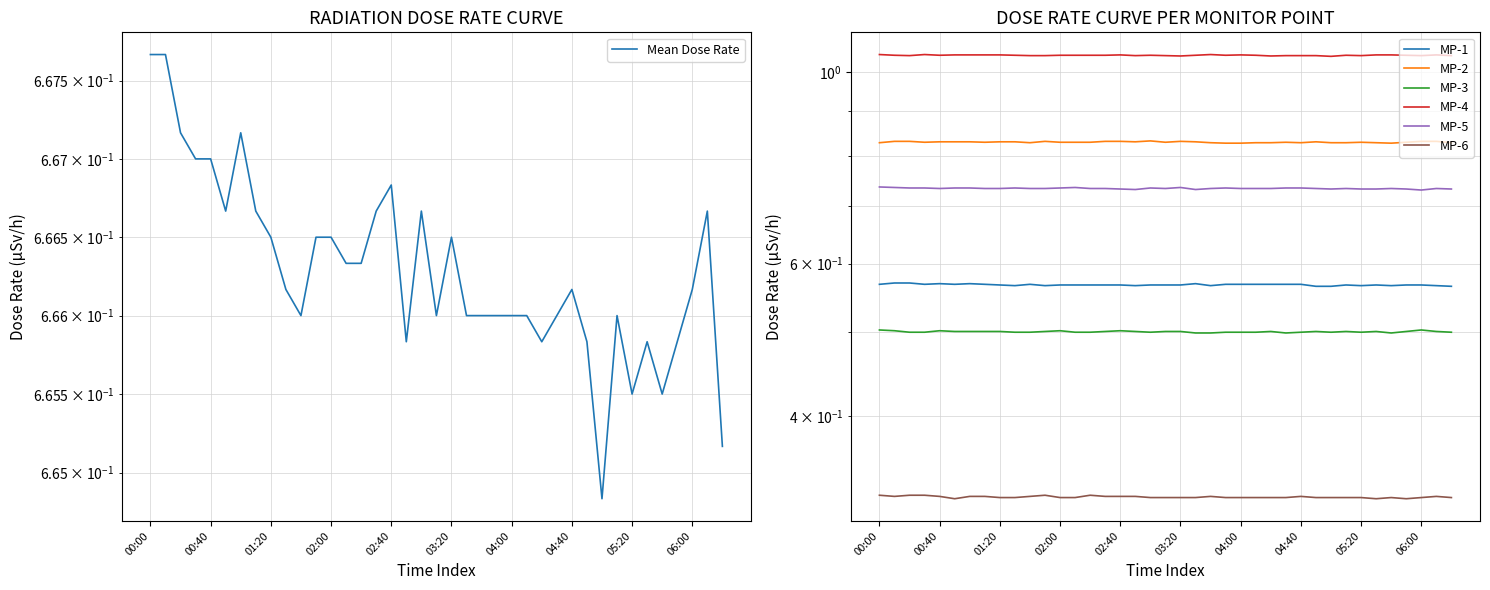

What is the approximate value of MP-5 at 04:40?

0.7